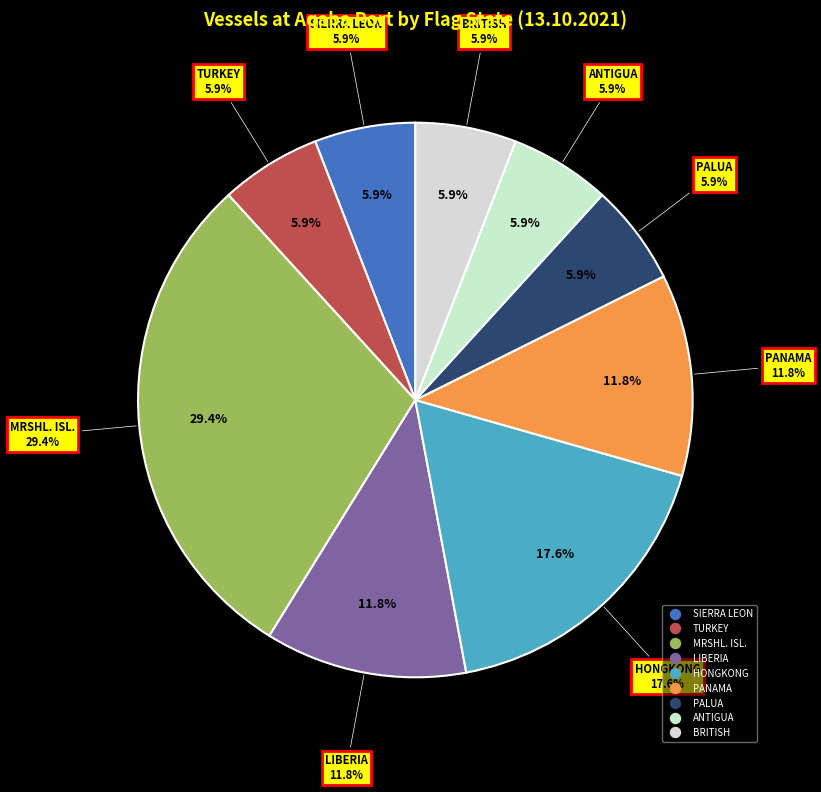

To the nearest percent, what is the average slice percentage?

11%